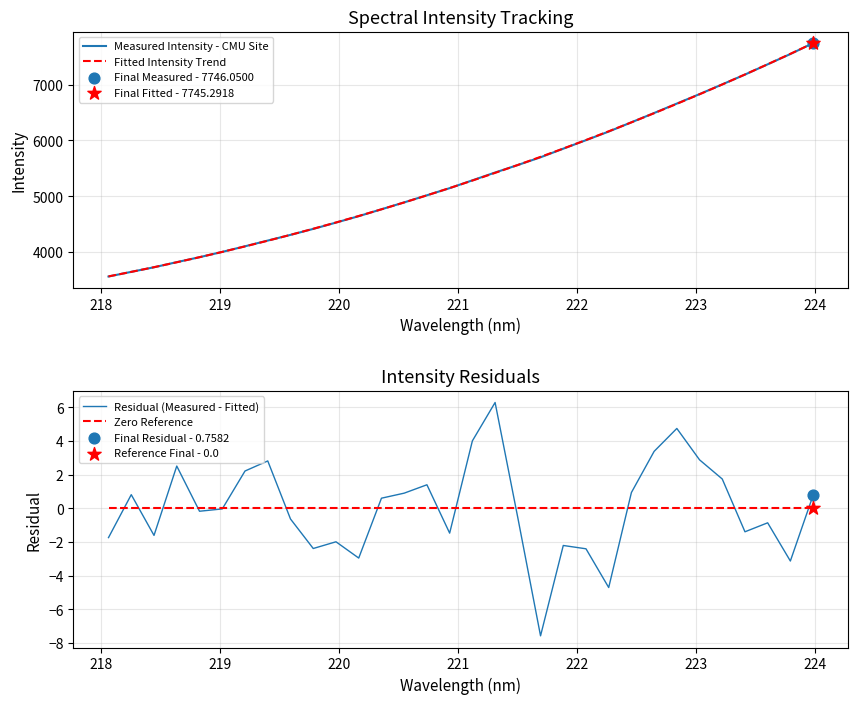

At how many categories does at least one series exceed 5329?

15